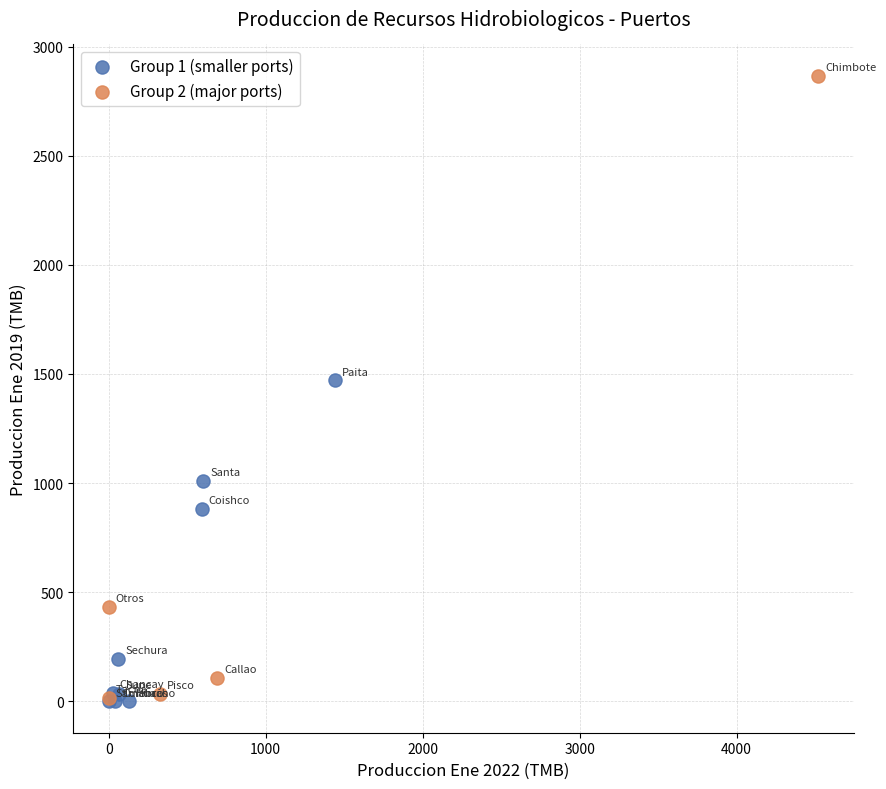

Which series reaches the maximum Y coordinate?

Group 2 (major ports)